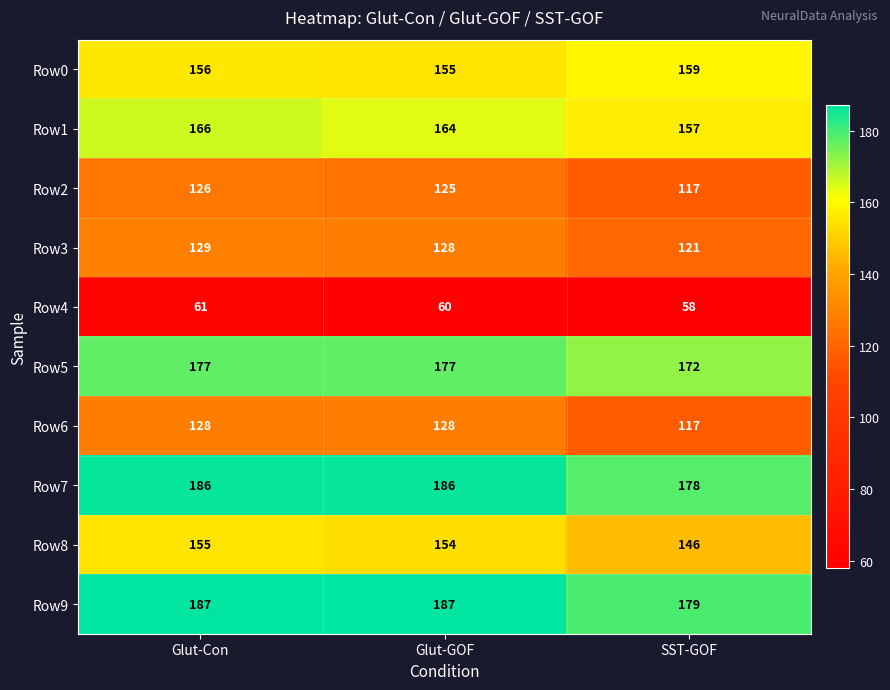

List the series in order of their peak value, lowest first.

Row4, Row2, Row6, Row3, Row8, Row0, Row1, Row5, Row7, Row9